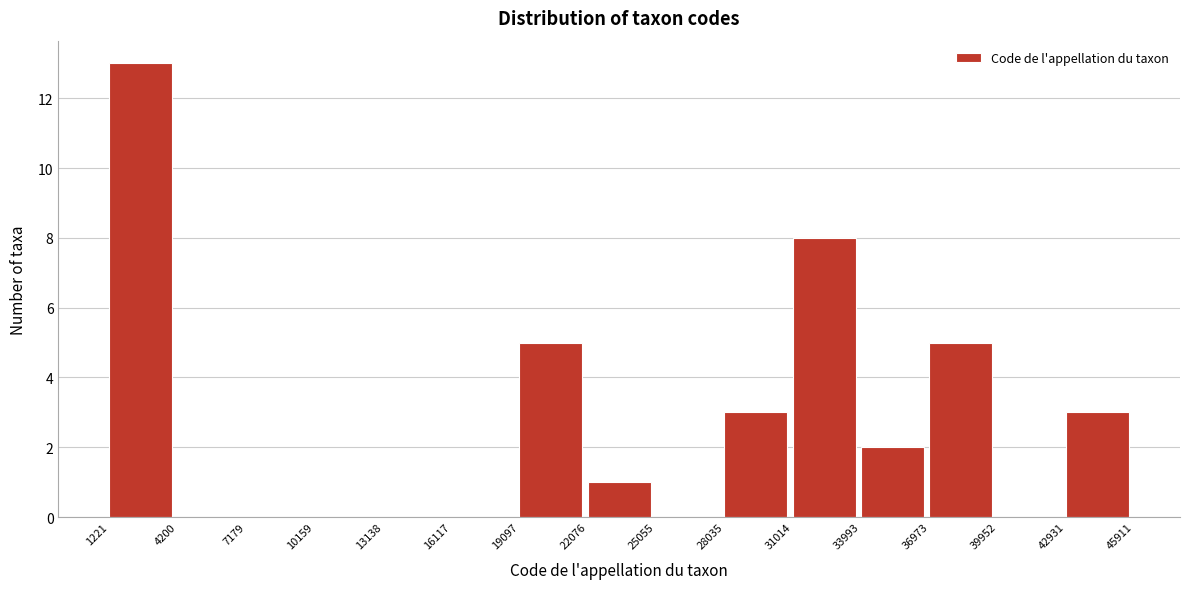

Reading left to right, transcribe this chart: for each bar, give the range it covers on the x-axis and its height. The values are not printed on the chart, so give them approximately, as read against the axis.

1221 to 4200: 13
4200 to 7179: 0
7179 to 10159: 0
10159 to 13138: 0
13138 to 16117: 0
16117 to 19097: 0
19097 to 22076: 5
22076 to 25055: 1
25055 to 28035: 0
28035 to 31014: 3
31014 to 33993: 8
33993 to 36973: 2
36973 to 39952: 5
39952 to 42931: 0
42931 to 45911: 3